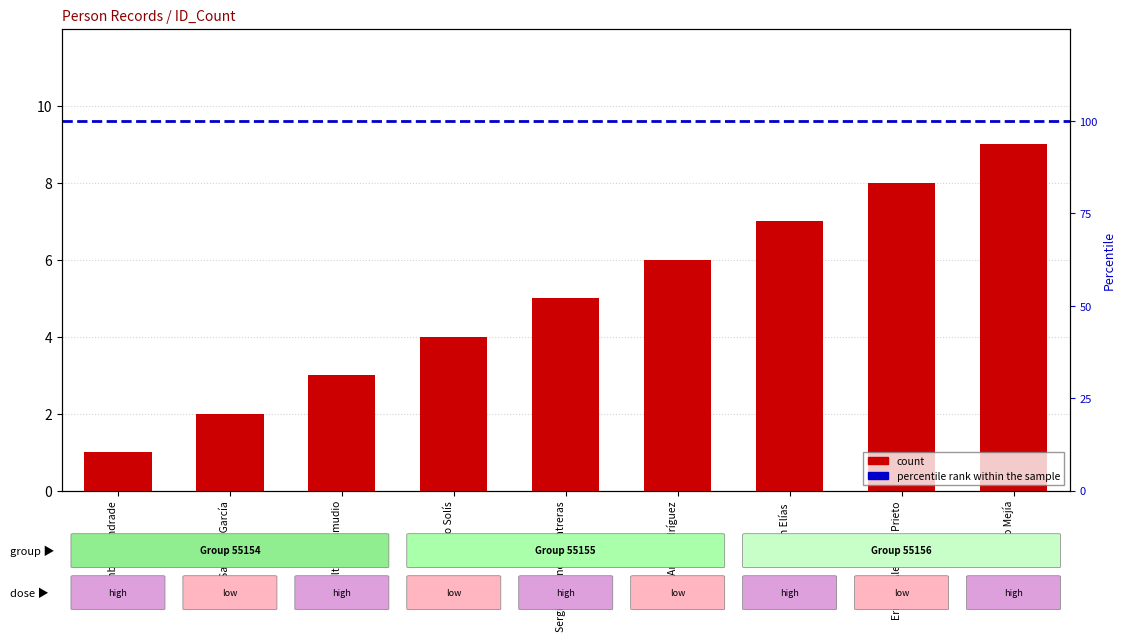

What is the average value?

5